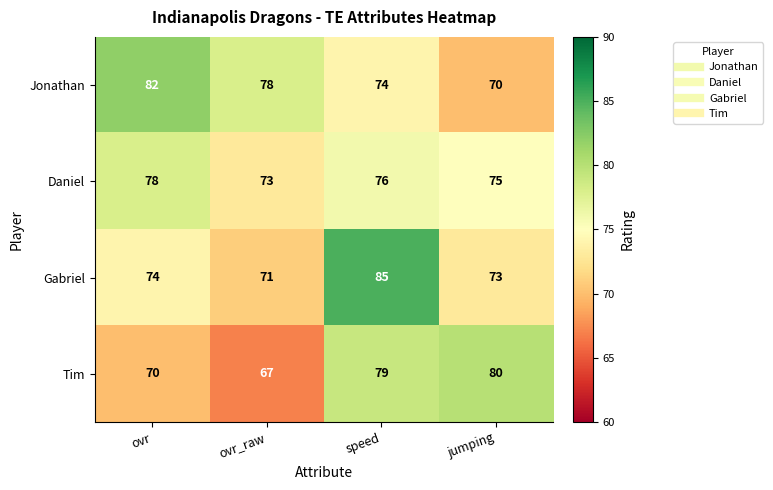

What is the difference between the highest and lowest values at speed?

11